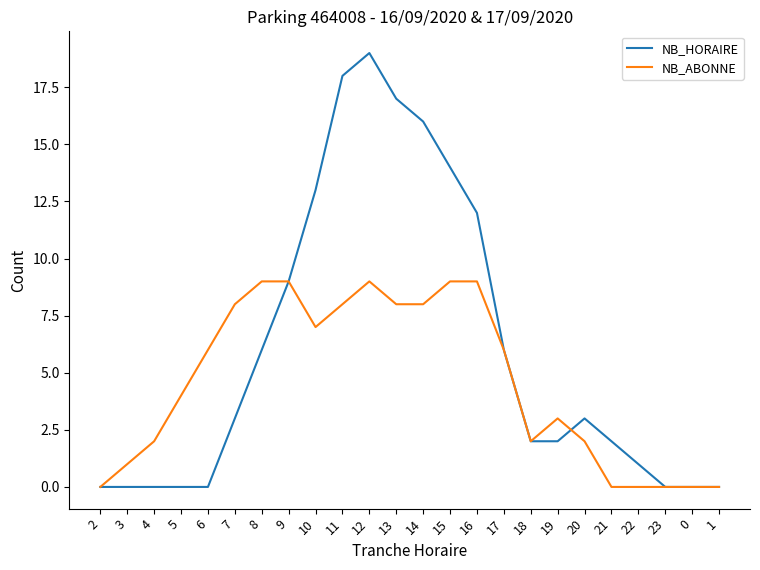

At which category is the sum across all series the highest?

12